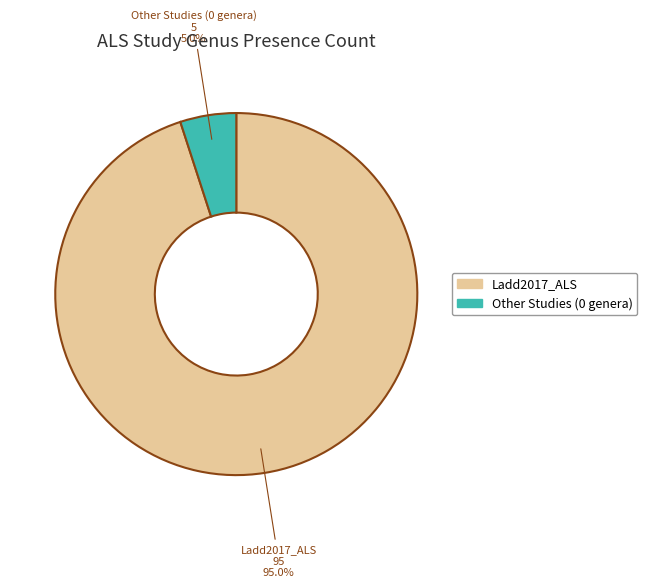

Is there any slice that represents more than half of the pie?

Yes